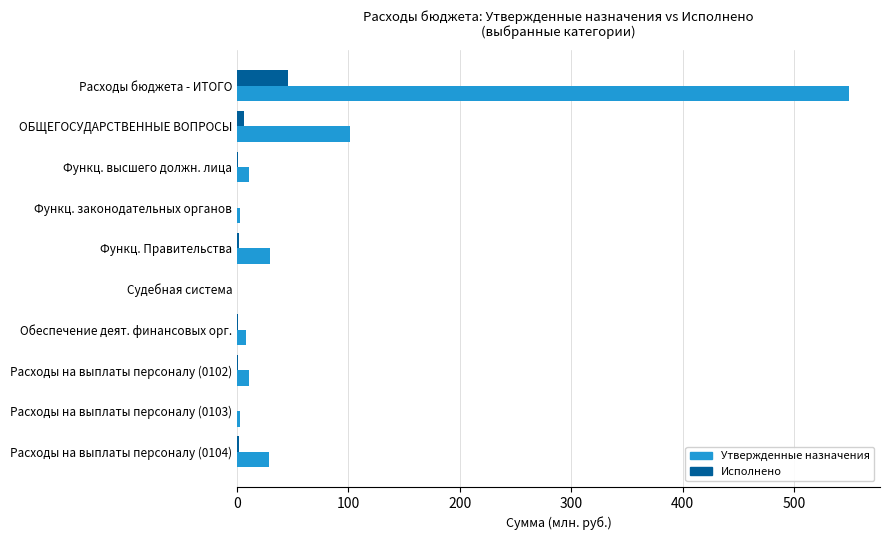

The Утвержденные назначения series shows 51.3 at Функц. Правительства. True or false?

False